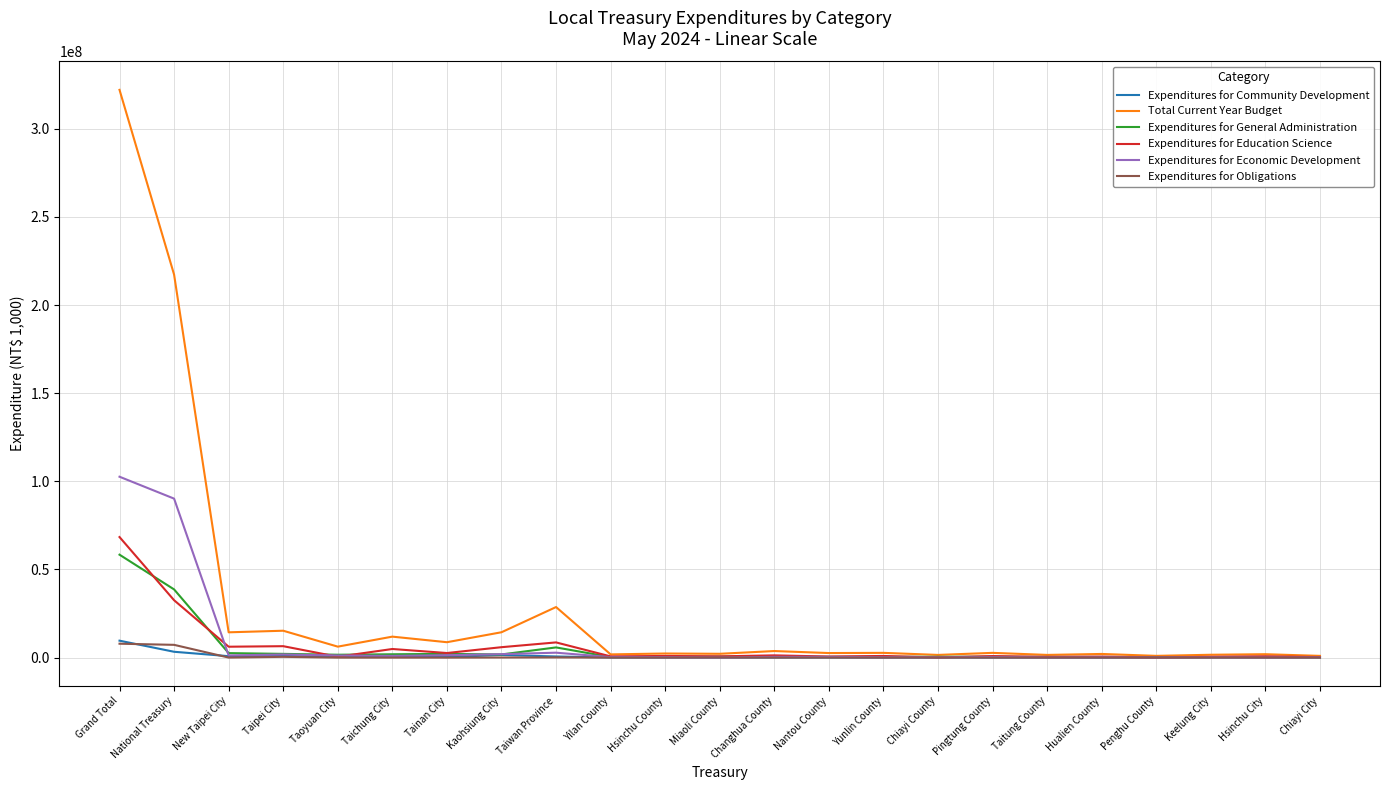

Between Kaohsiung City and Pingtung County, which series saw the biggest shift?

Total Current Year Budget